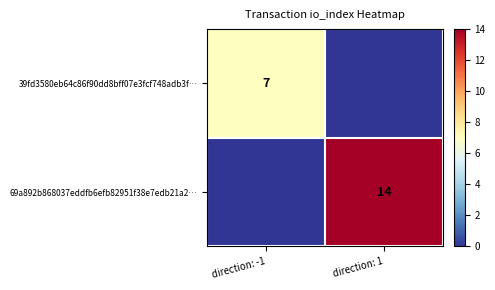

Is it true that 69a892b868037eddfb6efb82951f38e7edb21a2… equals 23 at direction: 1?

False